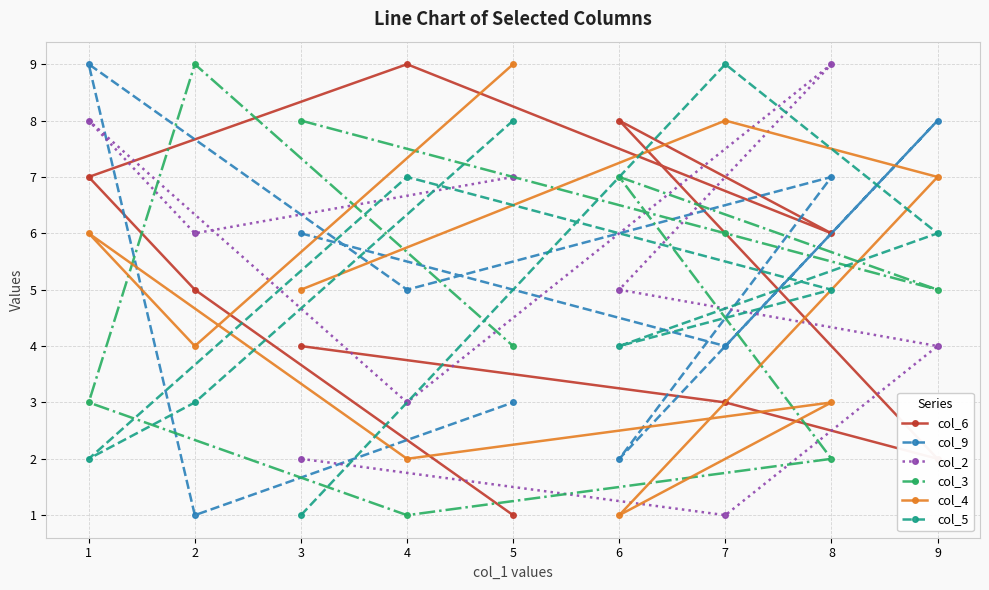

Between 4 and 9, which is larger?

4